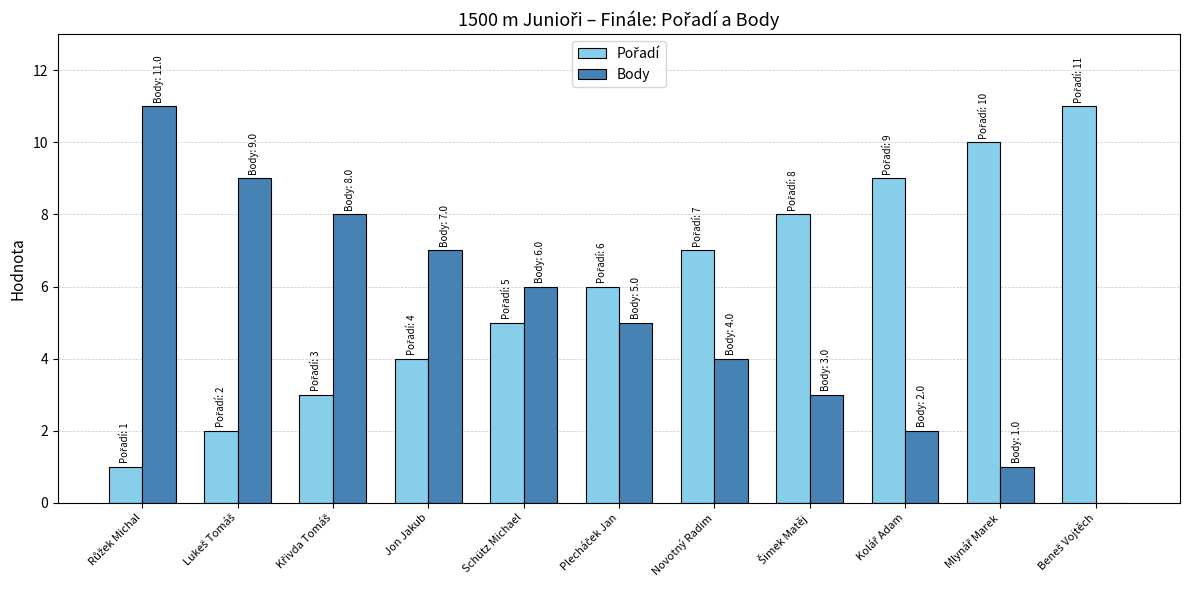

What is the sum of all Body values?

56